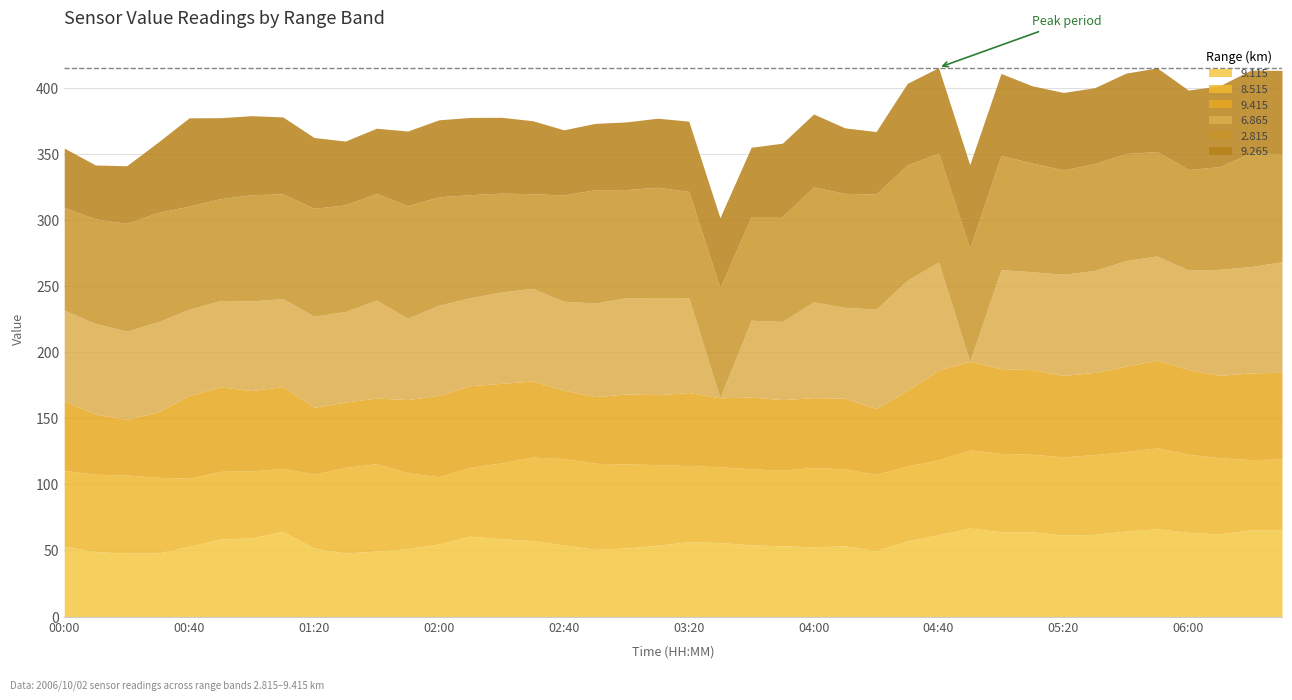

What is the total value across all series at 04:40?

415.5